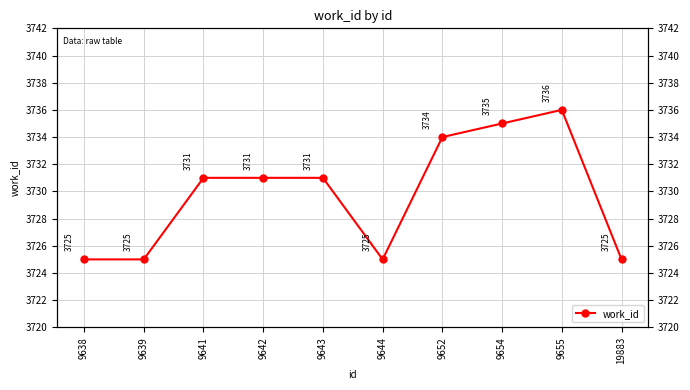

Where does the data first go above 3731?

9652